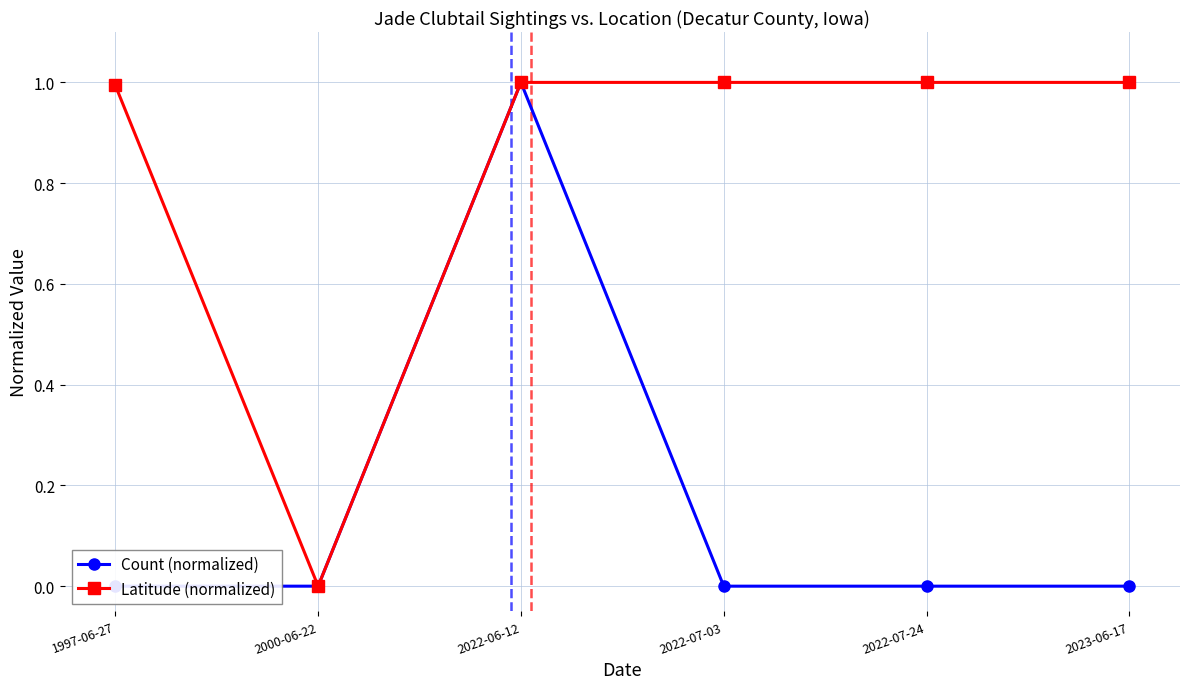

What is the total value across all series at 2022-07-24?

1.0